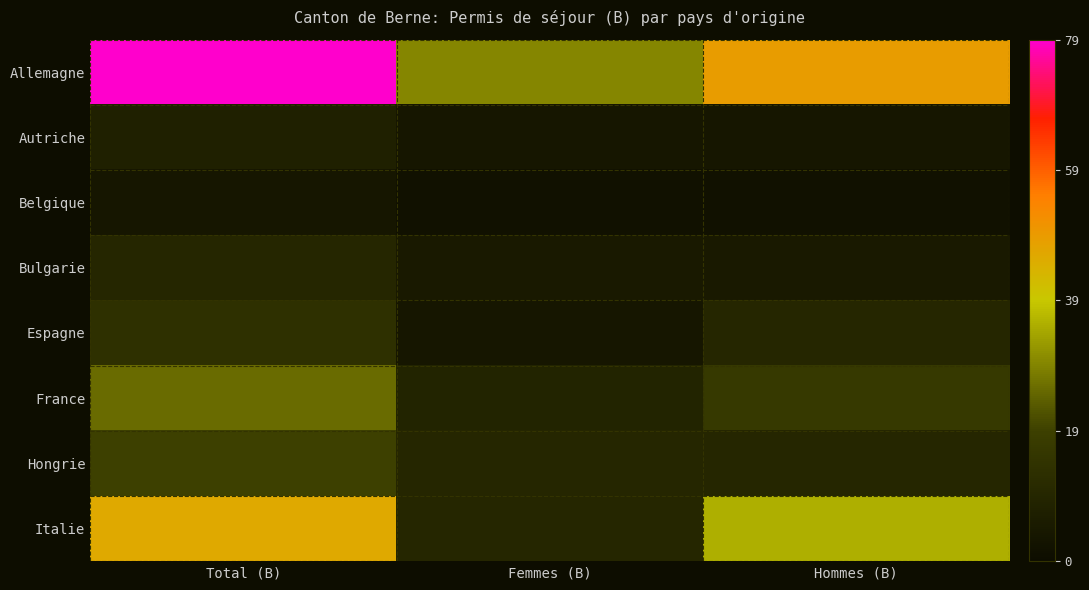

Reading left to right, extract all data points from this chart.

Allemagne: Total (B)=79	Femmes (B)=30	Hommes (B)=49
Autriche: Total (B)=8	Femmes (B)=4	Hommes (B)=4
Belgique: Total (B)=4	Femmes (B)=2	Hommes (B)=2
Bulgarie: Total (B)=10	Femmes (B)=5	Hommes (B)=5
Espagne: Total (B)=14	Femmes (B)=4	Hommes (B)=10
France: Total (B)=26	Femmes (B)=9	Hommes (B)=17
Hongrie: Total (B)=20	Femmes (B)=10	Hommes (B)=10
Italie: Total (B)=46	Femmes (B)=10	Hommes (B)=36